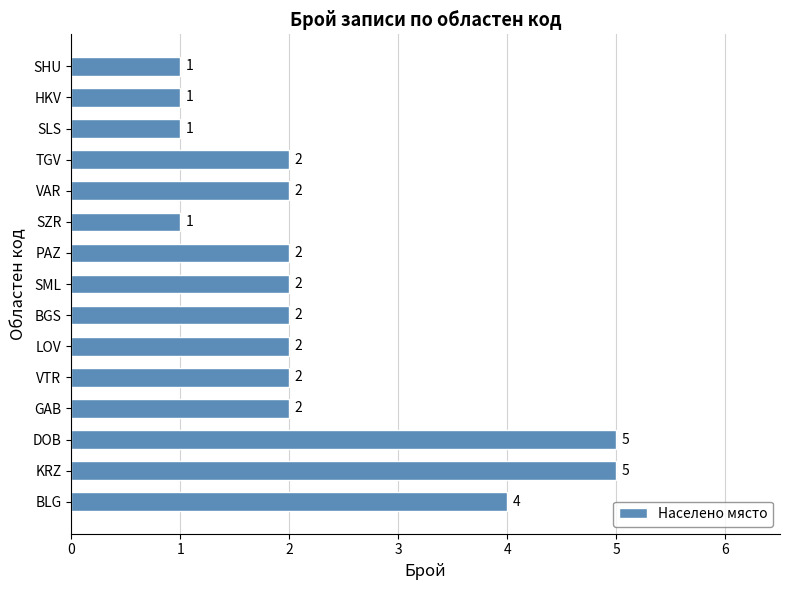

What is the maximum value shown in the chart?

5